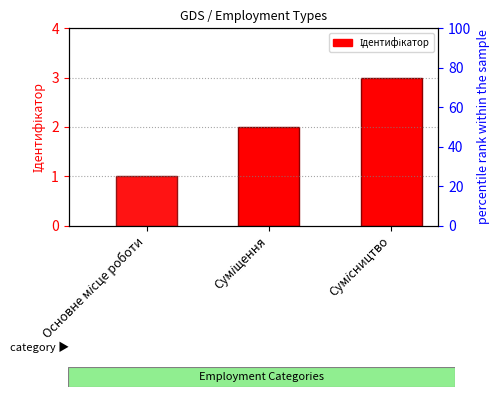

Where does the data first go above 2?

Сумісництво